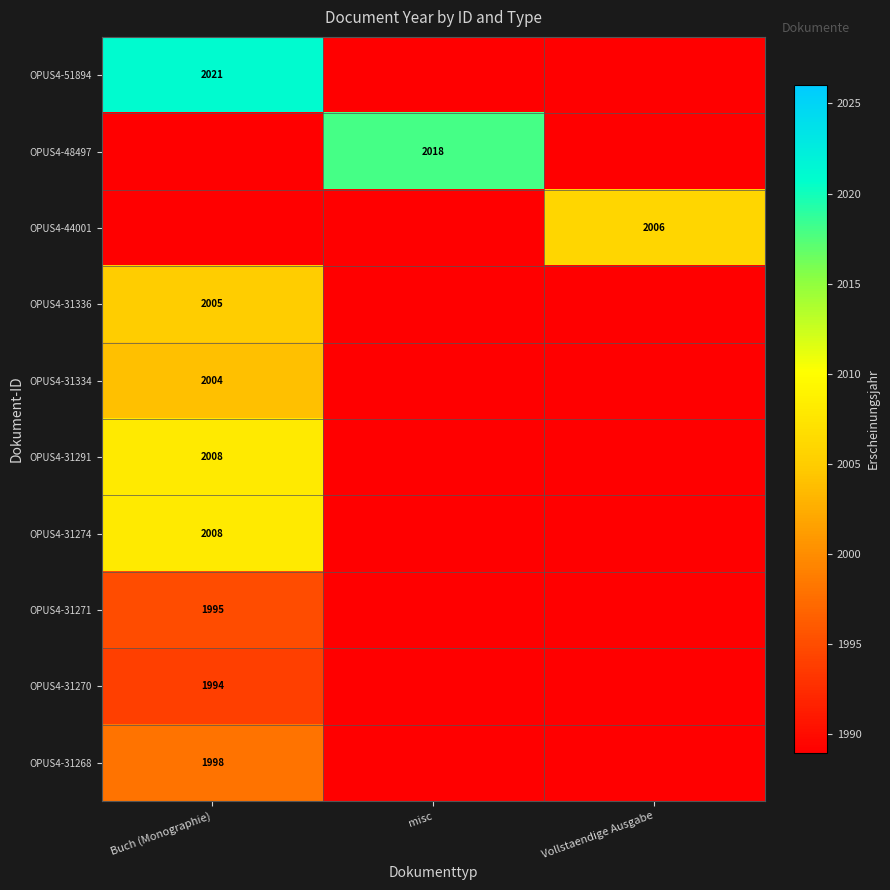

The value of OPUS4-51894 at Buch (Monographie) is 2021. True or false?

True